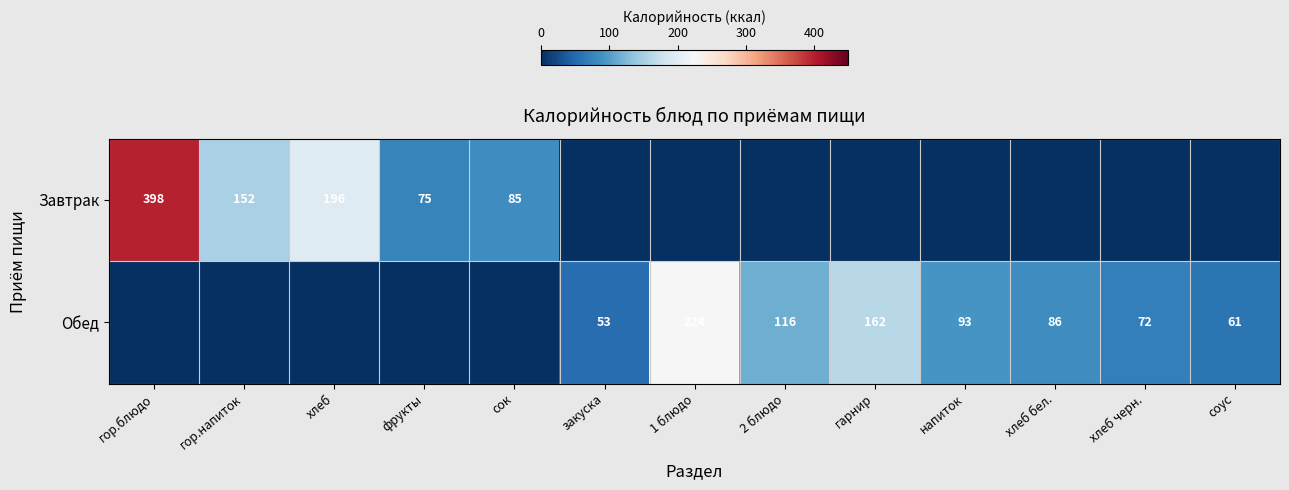

Is the value of Завтрак at хлеб greater than the value of Обед at соус?

Yes